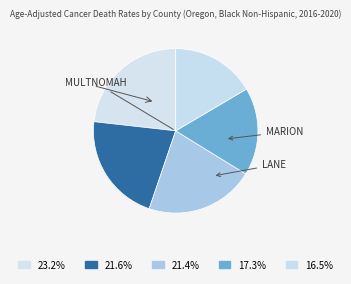

How many segments does this pie chart have?

5